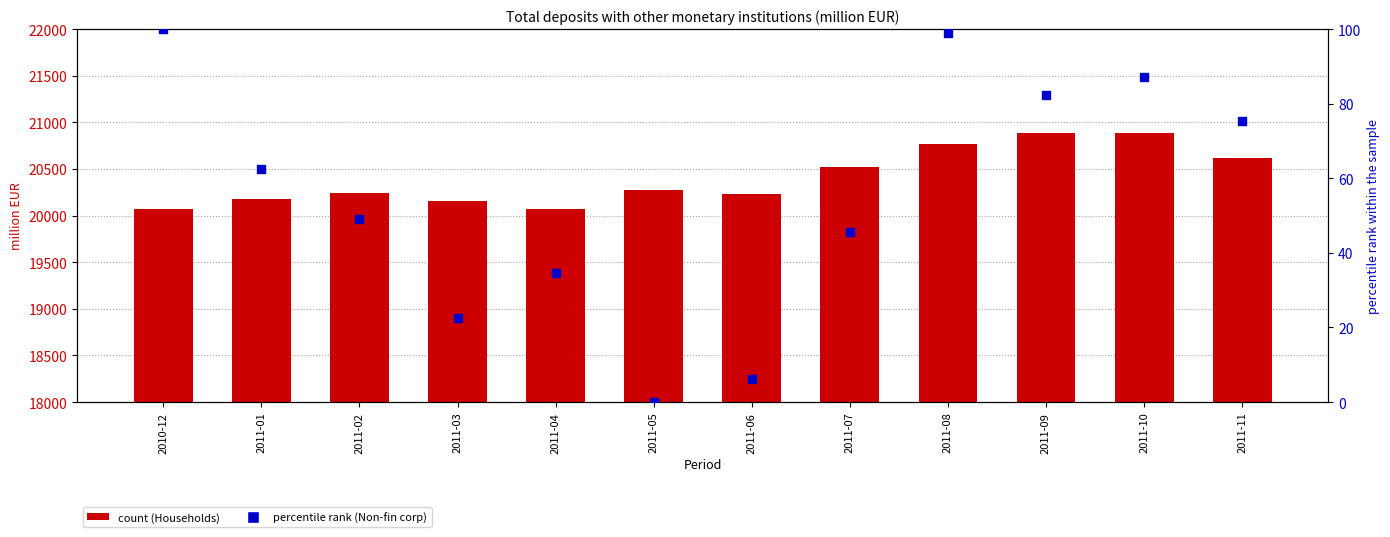

Which series contains the highest Y value?

Households (count)